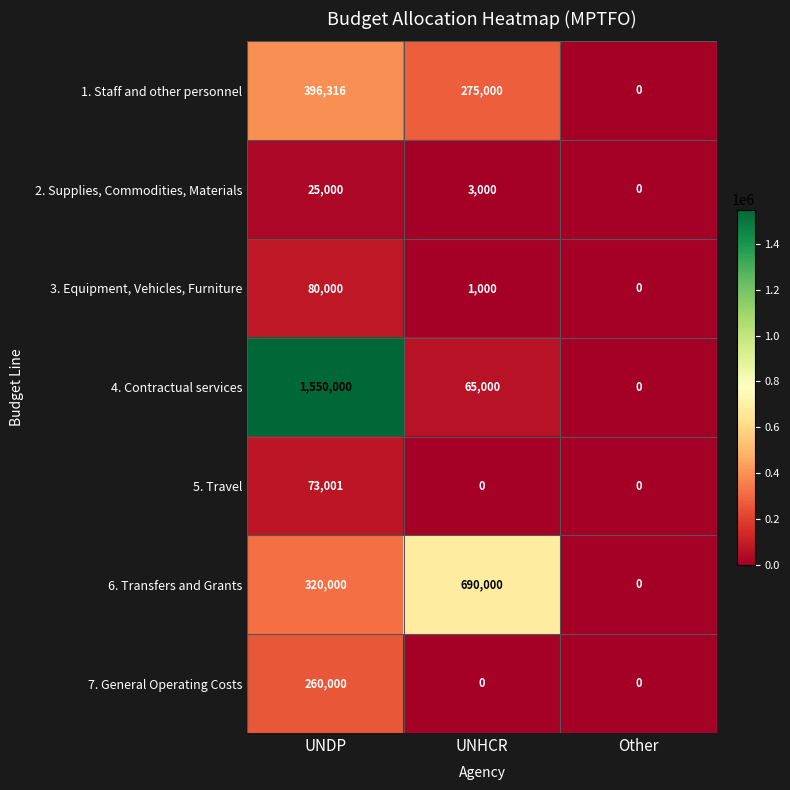

Which series has the largest total across all categories?

4. Contractual services